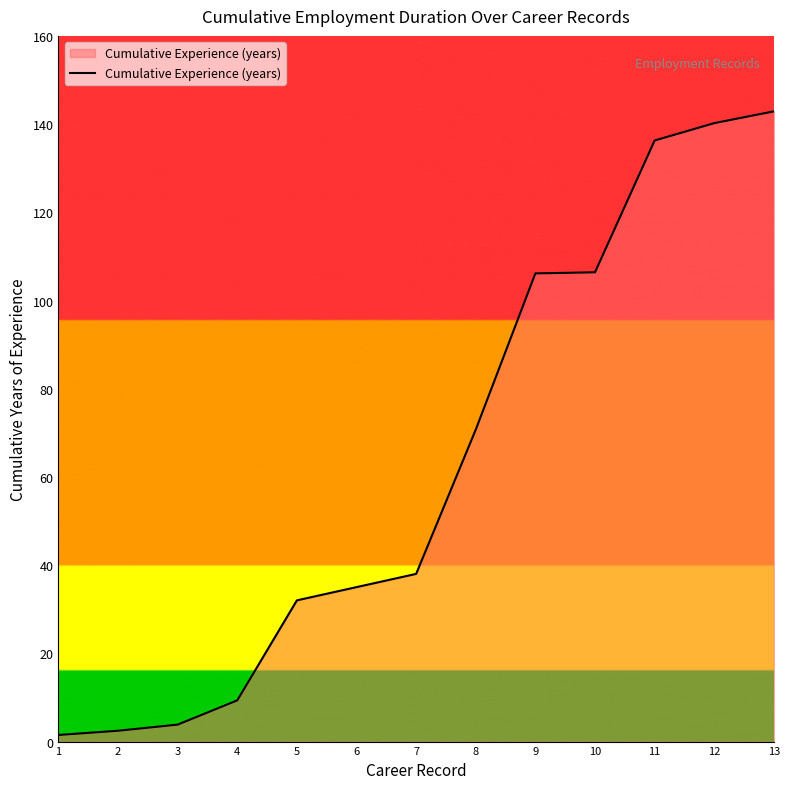

True or false: the data shows 106.2 at 9.

True